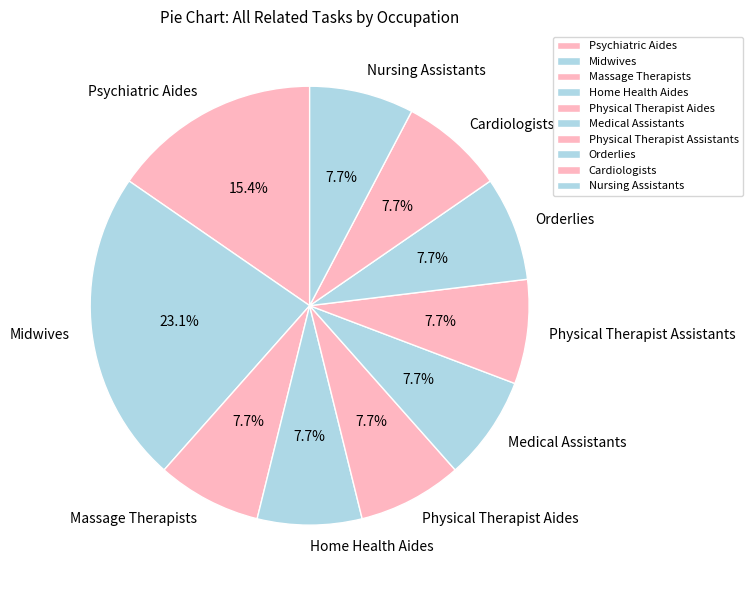

Approximately how many times larger is the value at Nursing Assistants compared to Psychiatric Aides?

0.5